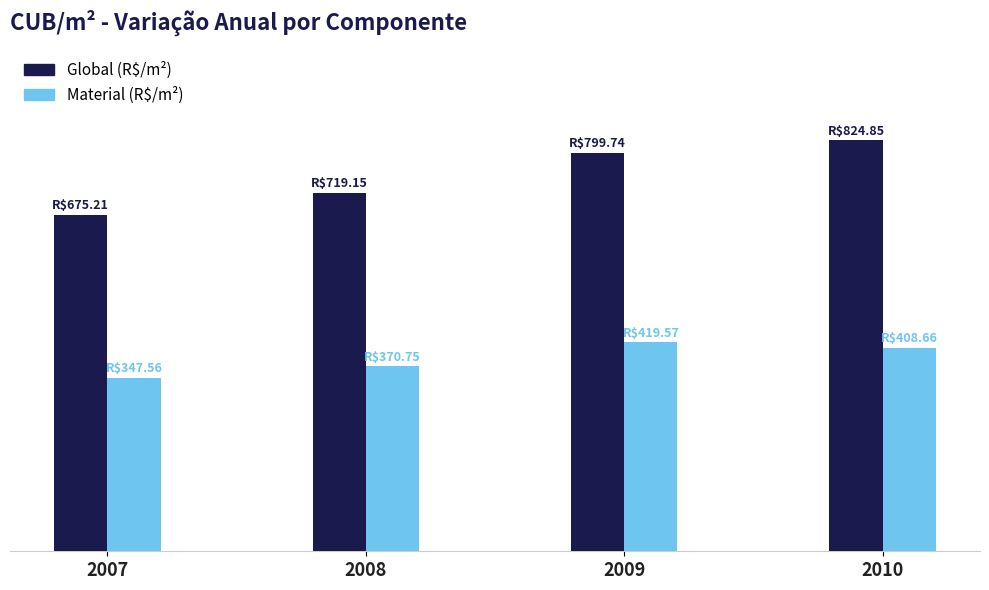

Are the bars horizontal?

No